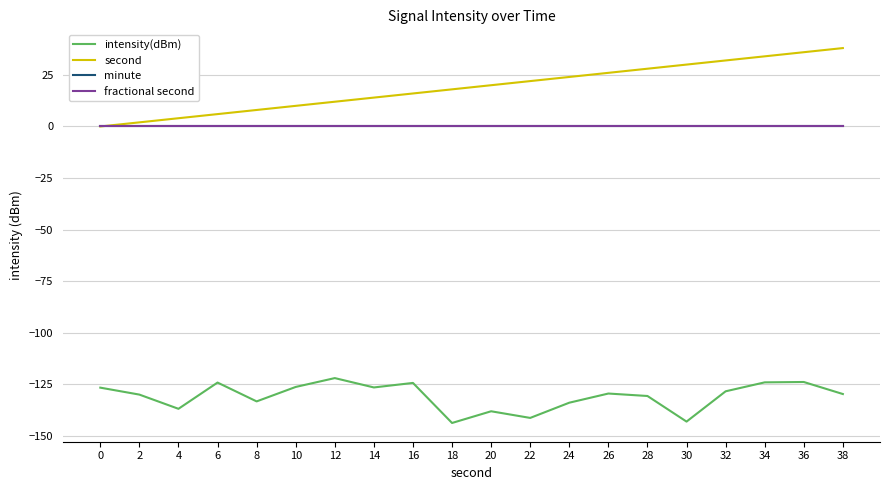

What is the difference between the maximum and minimum values in the second series?

38.0